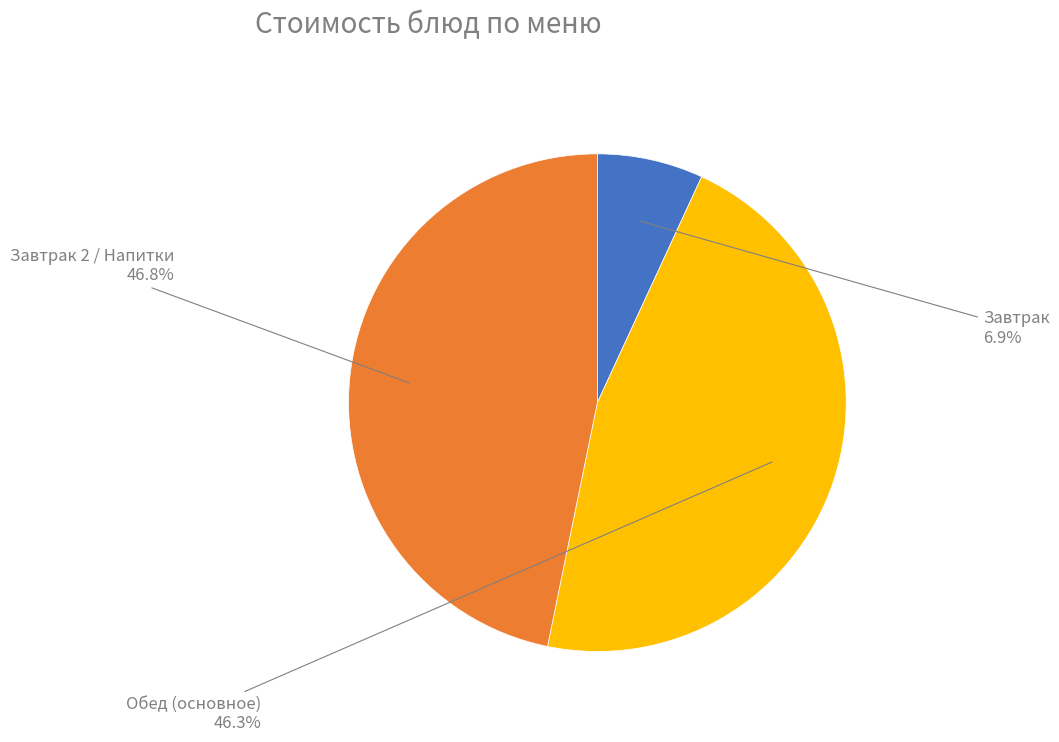

What is the ratio of the value at Обед (основное) to the value at Завтрак?

6.7